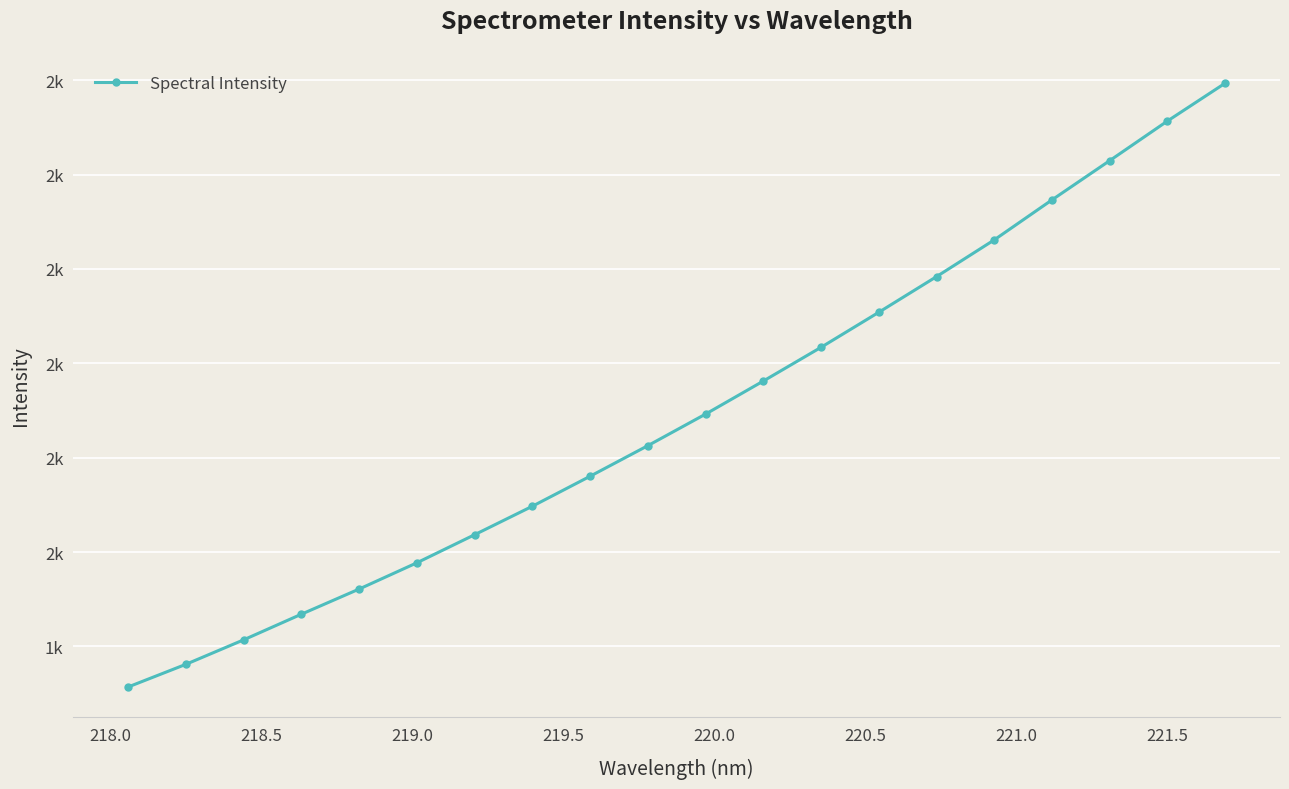

What is the minimum value shown in the chart?

1356.9